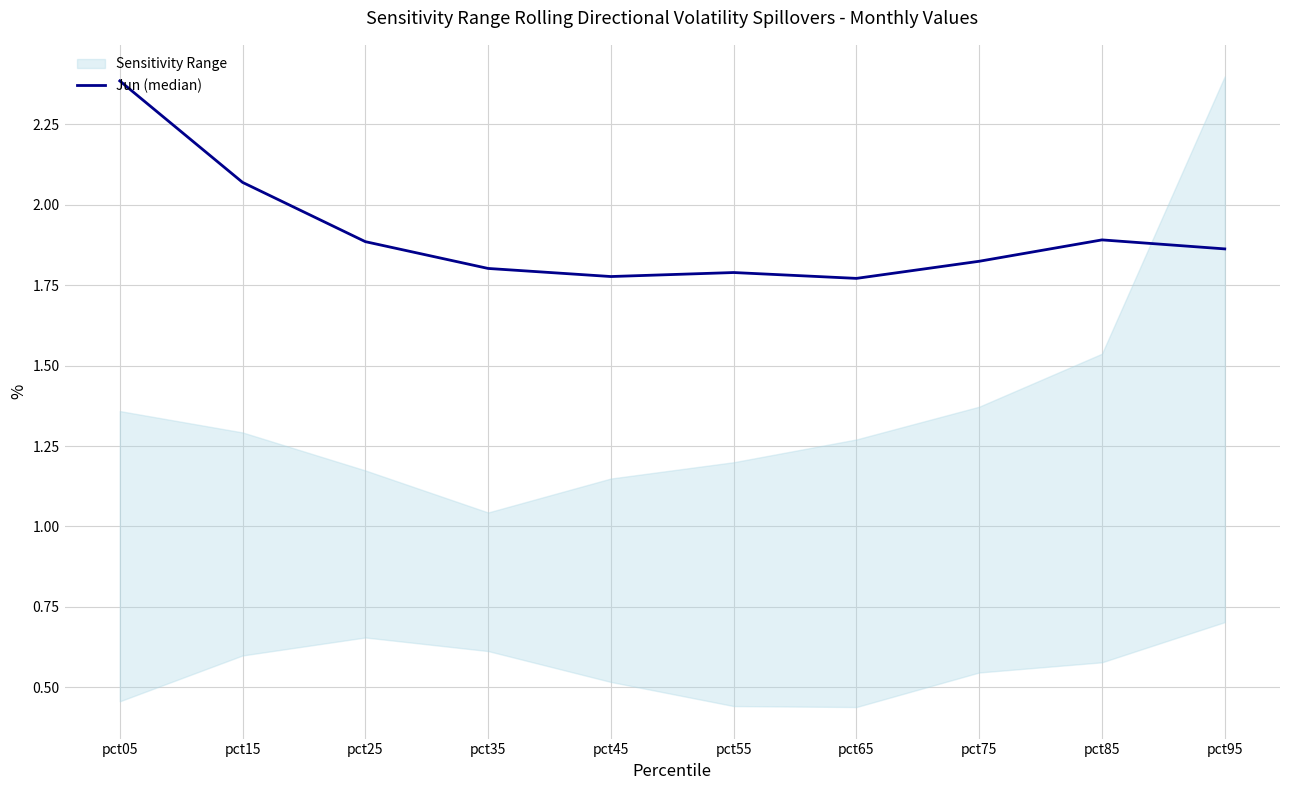

Approximately how many times larger is the value at pct55 compared to pct05?

0.8